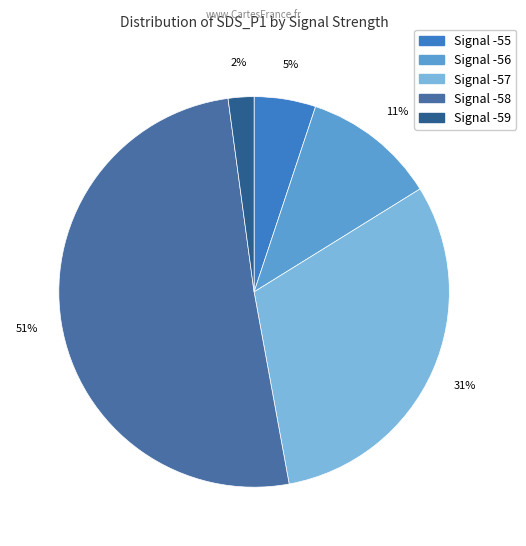

Count the number of slices in the pie.

5